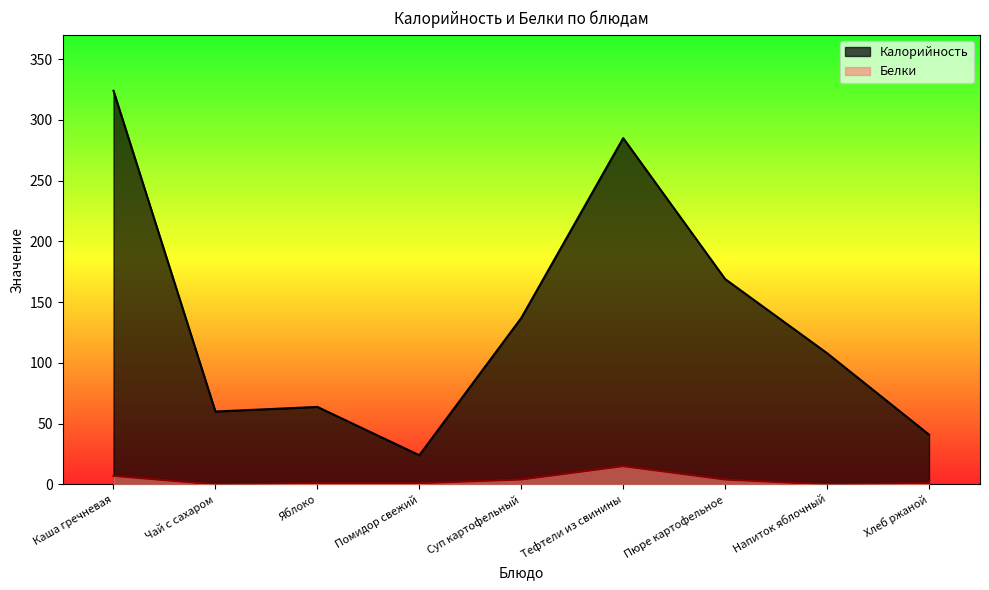

True or false: Калорийность has a value of 108.0 at Напиток яблочный.

True